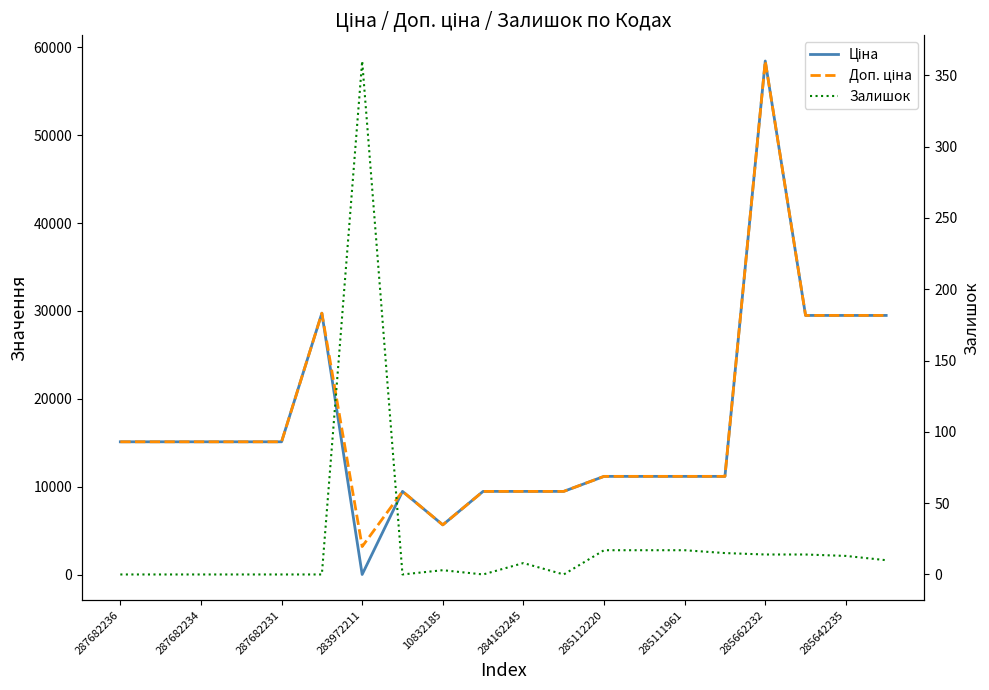

What is the sum of all Залишок values?

488.0